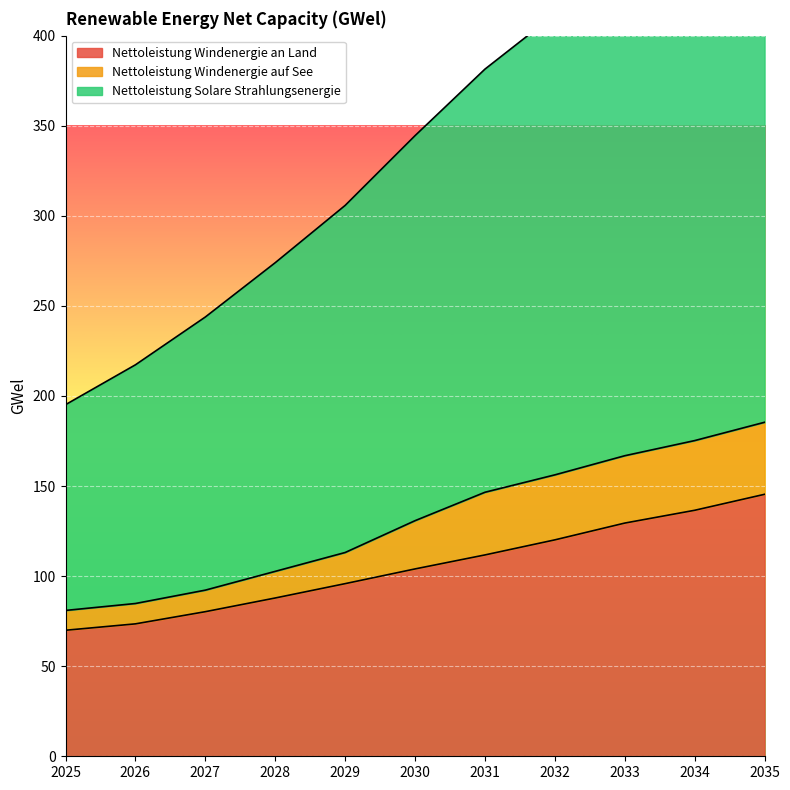

What is the difference between the second highest and minimum values in the Nettoleistung Windenergie an Land series?

66.6